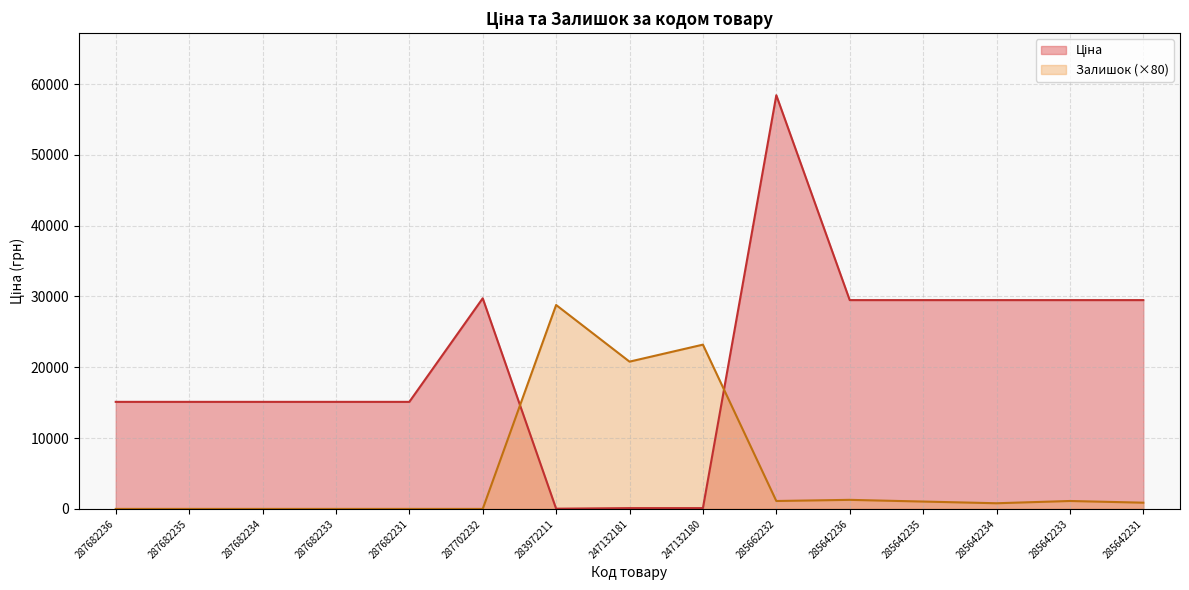

What is the greatest value displayed?

58426.5